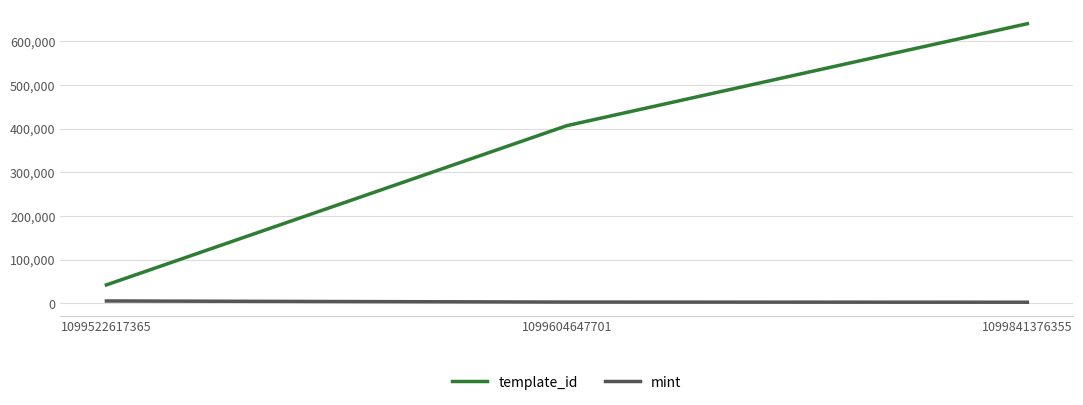

What is the sum of the template_id values at 1099522617365 and 1099841376355?

682845